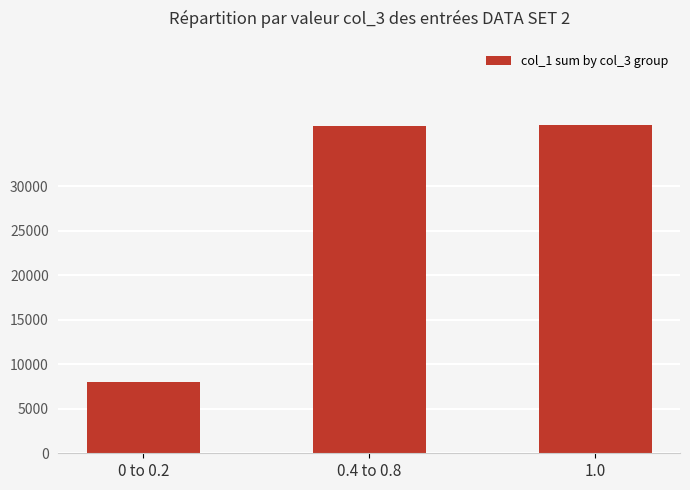

Is it true that the value at 0 to 0.2 is 7992?

True